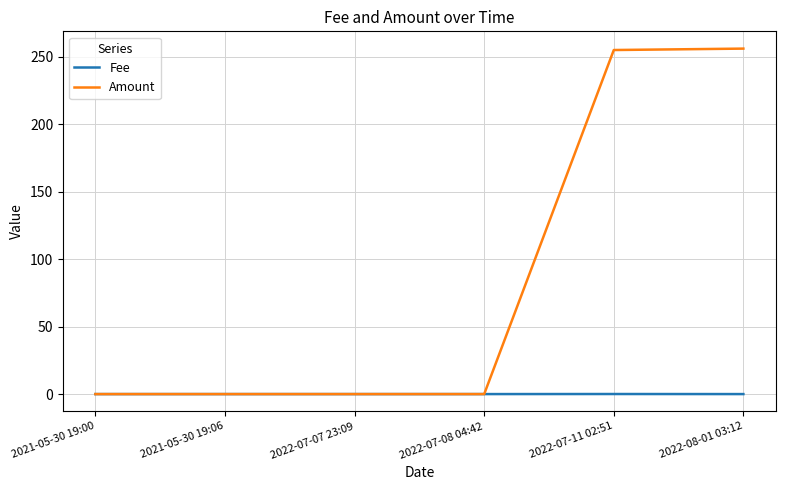

True or false: Fee has a value of 0.0 at 2022-07-08 04:42.

True